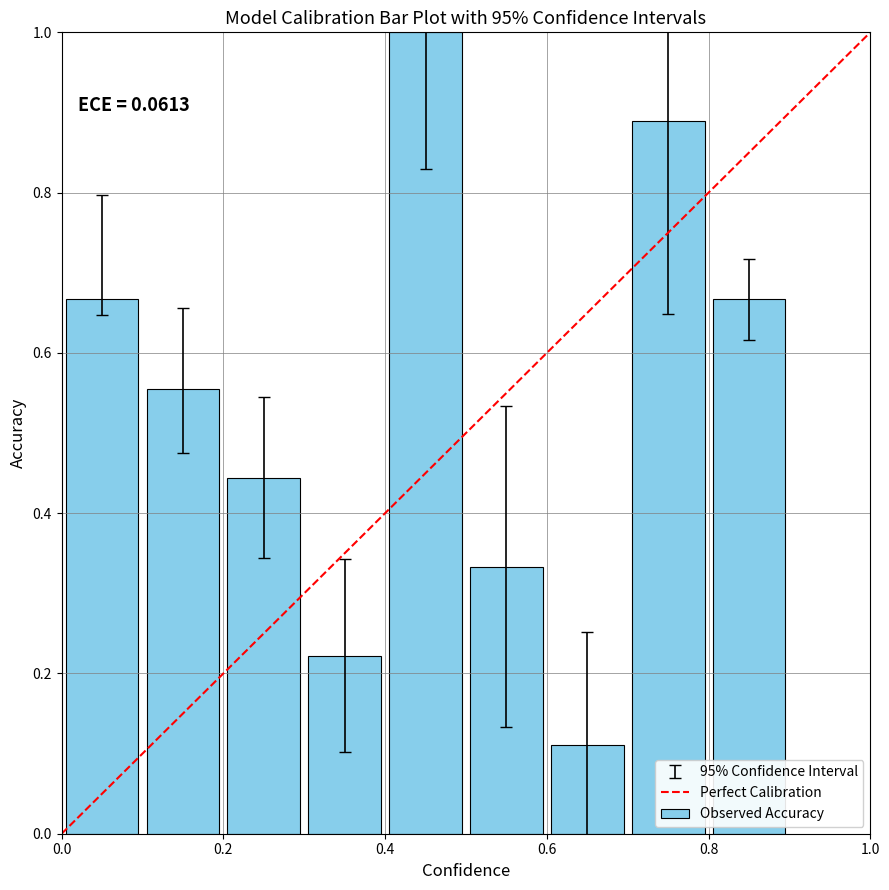

What is the greatest value displayed?

1.0